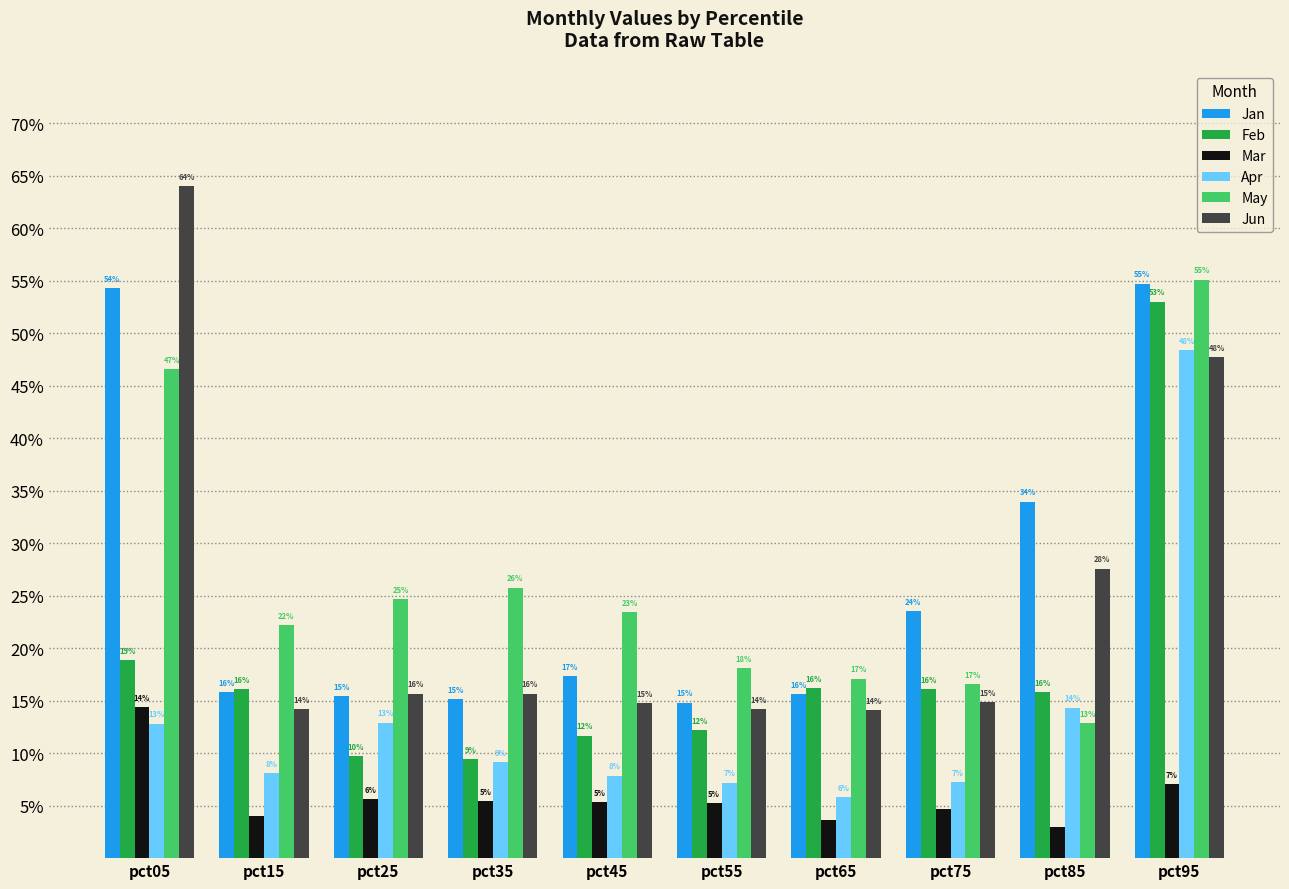

Are the bars grouped side by side (vs. stacked)?

Yes